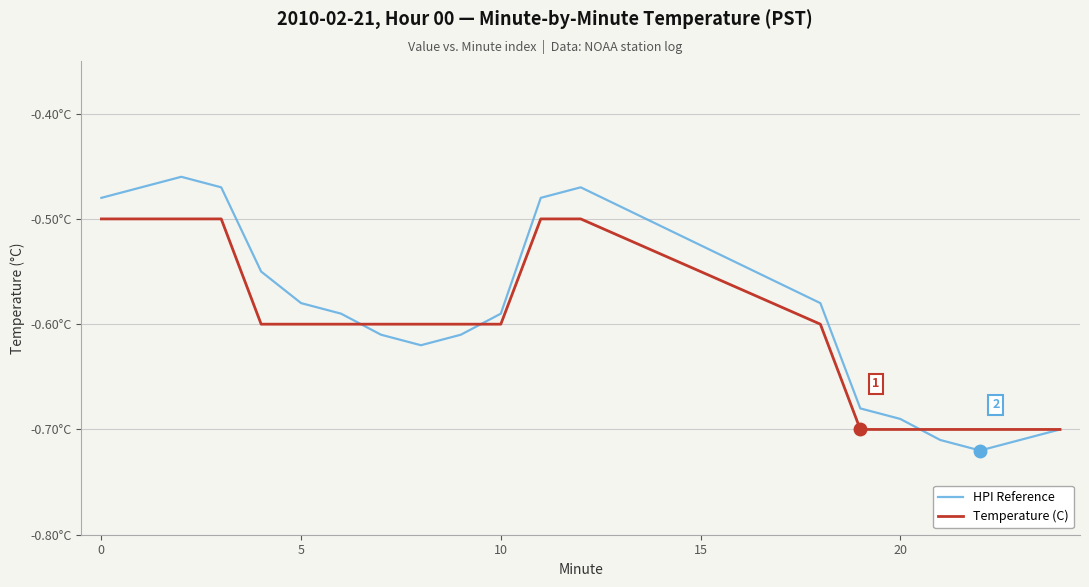

Rank the series by their average value, from highest to lowest.

HPI Reference, Temperature (C)